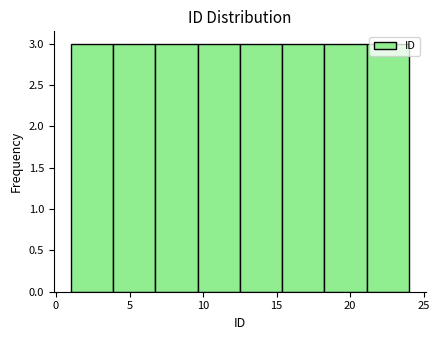

Reading left to right, transcribe this chart: for each bar, give the range it covers on the x-axis and its height. Neither the bar edges nor the heights are printed on the chart, so give them approximately, as read against the axes.

1.0 to 4.0: 3
4.0 to 7.0: 3
7.0 to 9.5: 3
9.5 to 12.5: 3
12.5 to 15.5: 3
15.5 to 18.5: 3
18.5 to 21.0: 3
21.0 to 24.0: 3